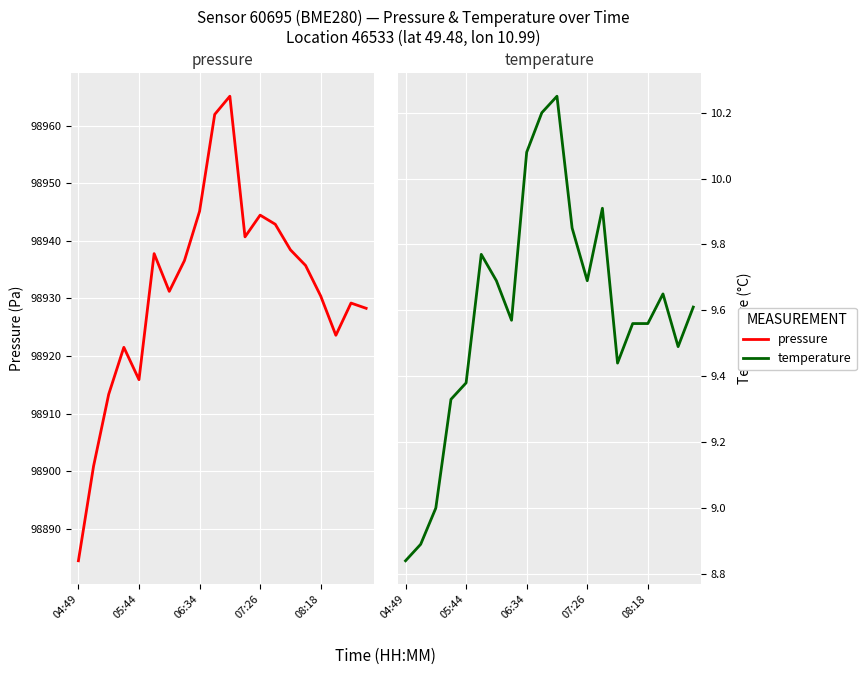

At 06:34, list the series in order from largest to smallest.

pressure, temperature